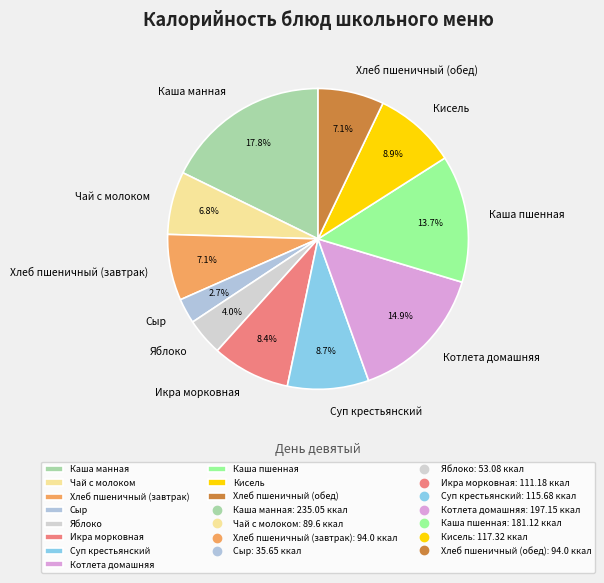

Is it true that Каша манная is 8% of the pie?

False